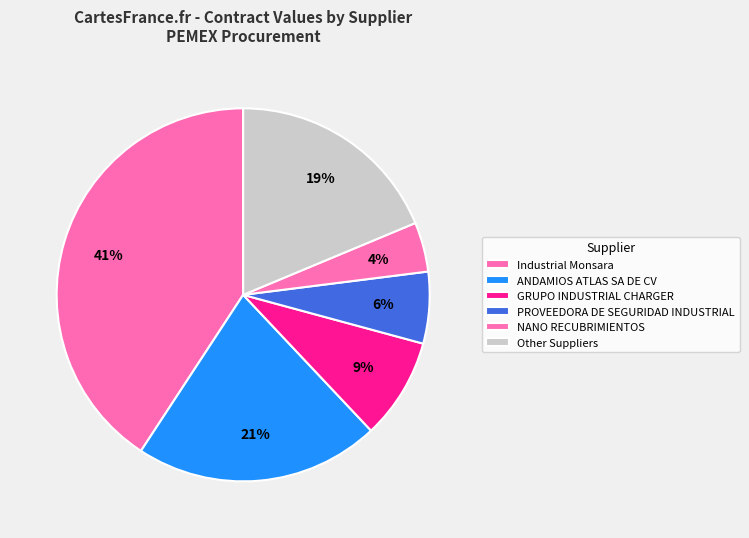

Count the number of slices in the pie.

6